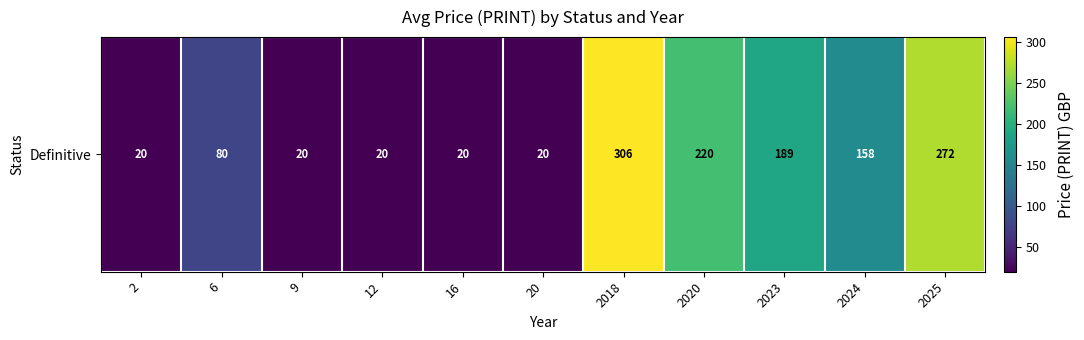

What is the greatest value displayed?

306